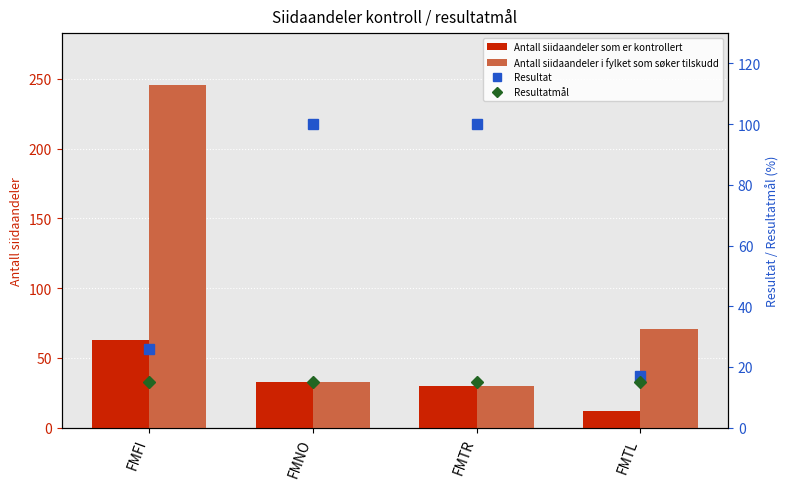

True or false: Resultatmål has a value of 15 at FMTR.

True